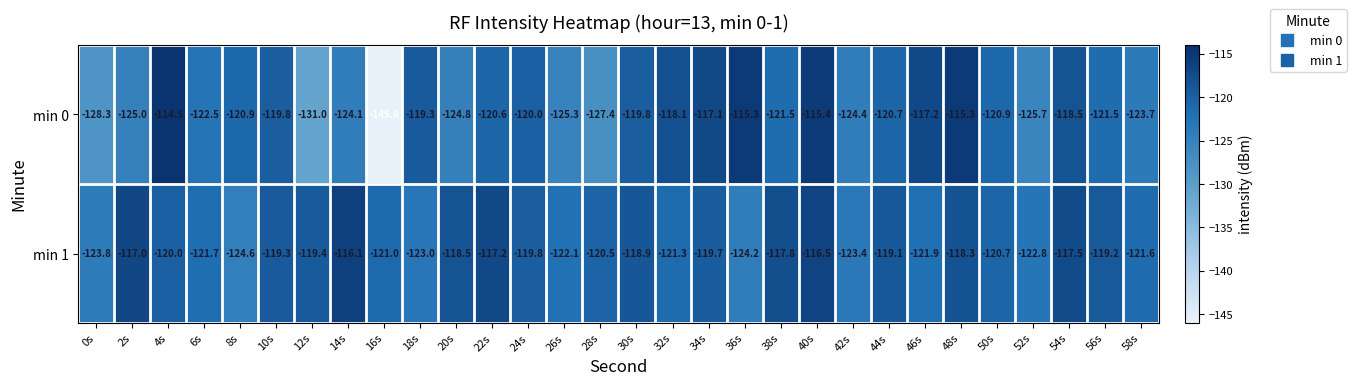

What is the minimum value for min 0?

-145.6